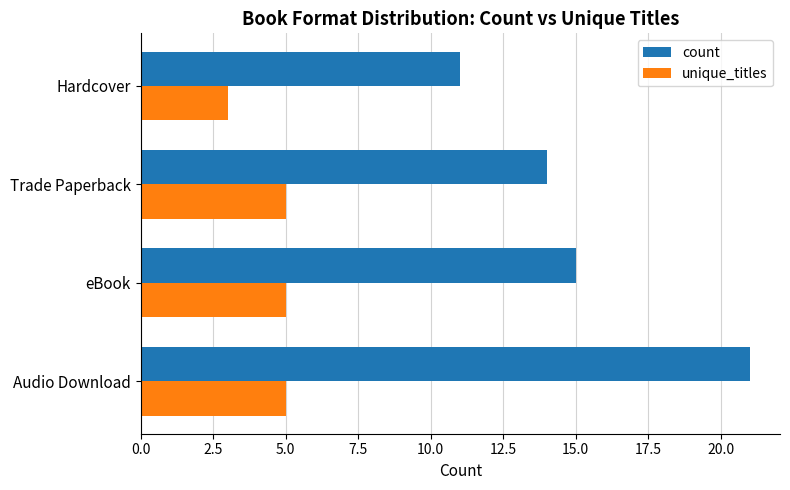

Which series has the largest range (max minus min)?

count